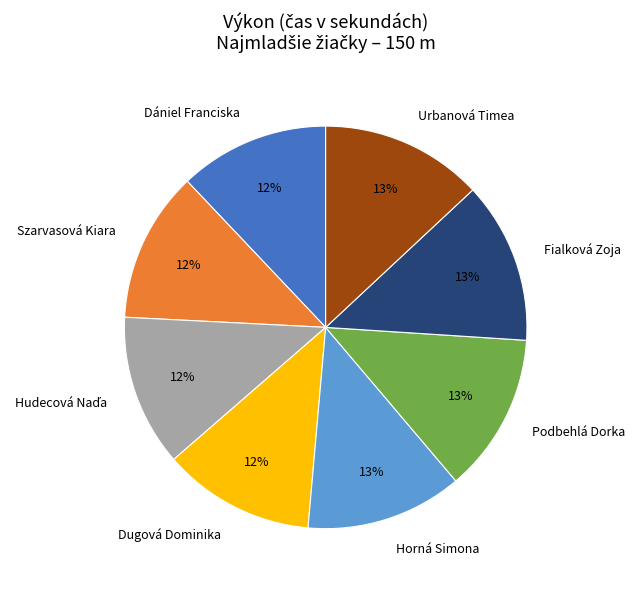

True or false: Fialková Zoja accounts for 13% of the total.

True